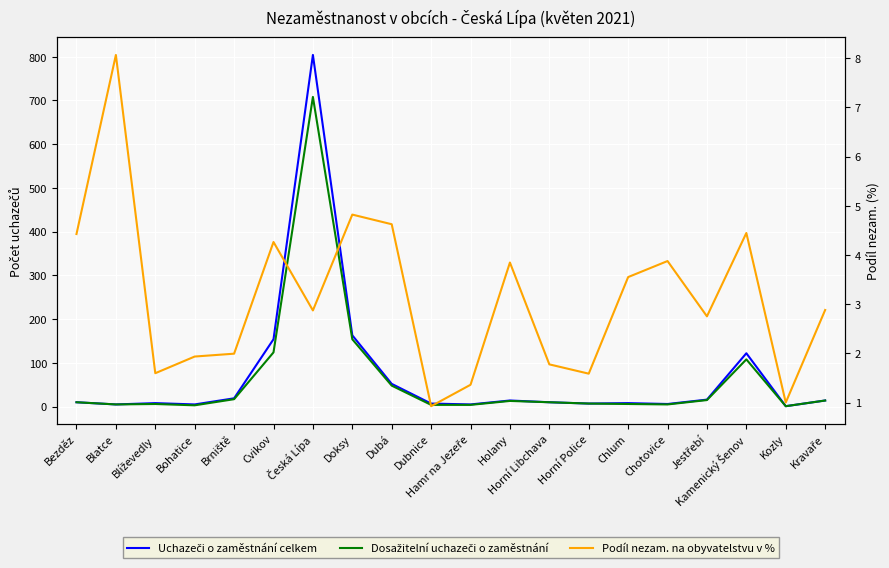

Reading left to right, list all the values displayed in this chart.

Uchazeči o zaměstnání celkem: Bezděz=10.0	Blatce=5.0	Blíževedly=8.0	Bohatice=5.0	Brniště=19.0	Cvikov=154.0	Česká Lípa=804.0	Doksy=163.0	Dubá=52.0	Dubnice=7.0	Hamr na Jezeře=5.0	Holany=14.0	Horní Libchava=10.0	Horní Police=7.0	Chlum=8.0	Chotovice=6.0	Jestřebí=16.0	Kamenický Šenov=122.0	Kozly=1.0	Kravaře=14.0
Dosažitelní uchazeči o zaměstnání: Bezděz=10.0	Blatce=5.0	Blíževedly=6.0	Bohatice=3.0	Brniště=17.0	Cvikov=124.0	Česká Lípa=708.0	Doksy=154.0	Dubá=48.0	Dubnice=4.0	Hamr na Jezeře=4.0	Holany=13.0	Horní Libchava=10.0	Horní Police=7.0	Chlum=6.0	Chotovice=5.0	Jestřebí=15.0	Kamenický Šenov=108.0	Kozly=1.0	Kravaře=14.0
Podíl nezam. na obyvatelstvu v %: Bezděz=4.4	Blatce=8.1	Blíževedly=1.6	Bohatice=1.9	Brniště=2.0	Cvikov=4.3	Česká Lípa=2.9	Doksy=4.8	Dubá=4.6	Dubnice=0.9	Hamr na Jezeře=1.4	Holany=3.8	Horní Libchava=1.8	Horní Police=1.6	Chlum=3.5	Chotovice=3.9	Jestřebí=2.8	Kamenický Šenov=4.4	Kozly=1.0	Kravaře=2.9